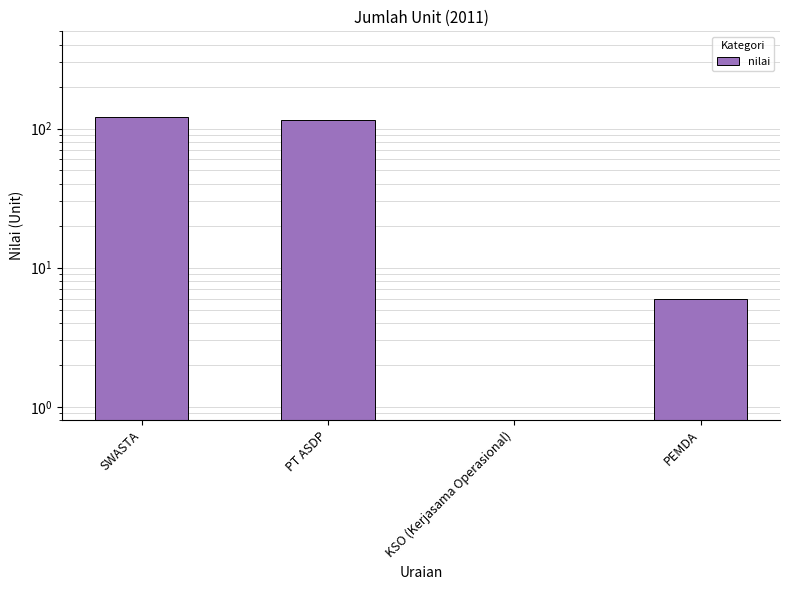

At which category does the chart reach its peak across all series?

SWASTA